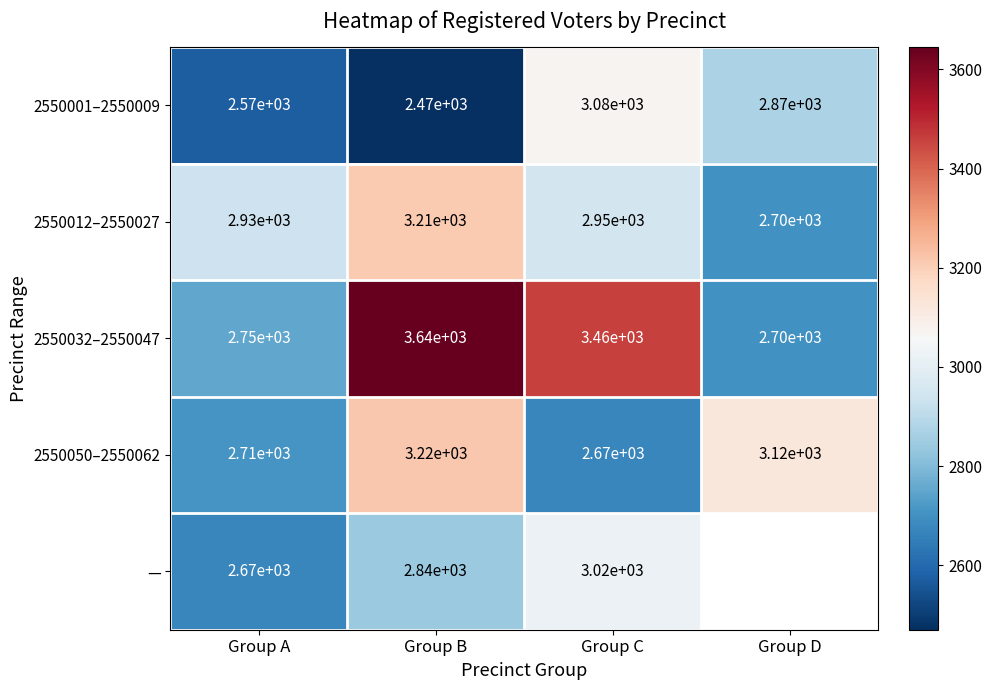

Rank the series at Group C from highest to lowest value.

2550032–2550047, 2550001–2550009, —, 2550012–2550027, 2550050–2550062